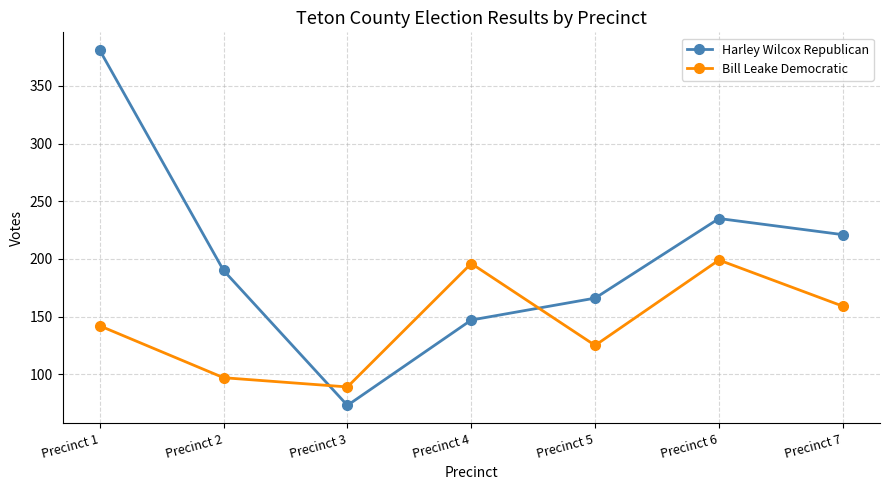

Which series changed the most between Precinct 5 and Precinct 7?

Harley Wilcox Republican